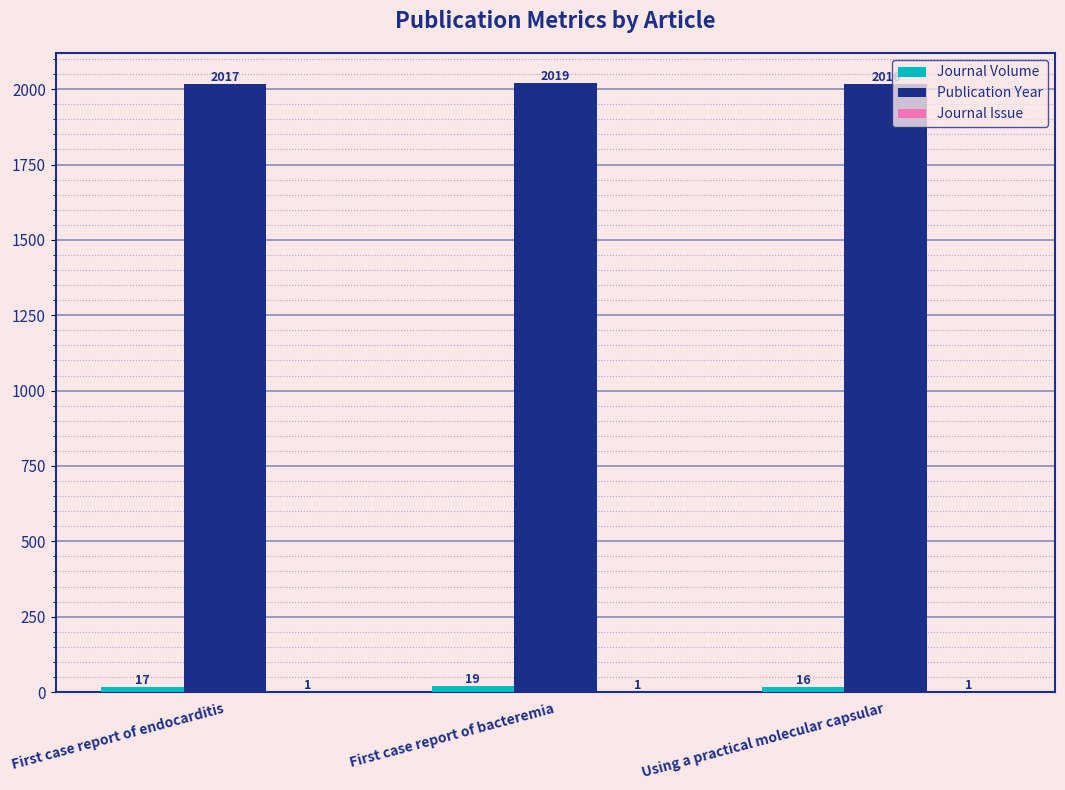

How many categories are shown in the chart?

3